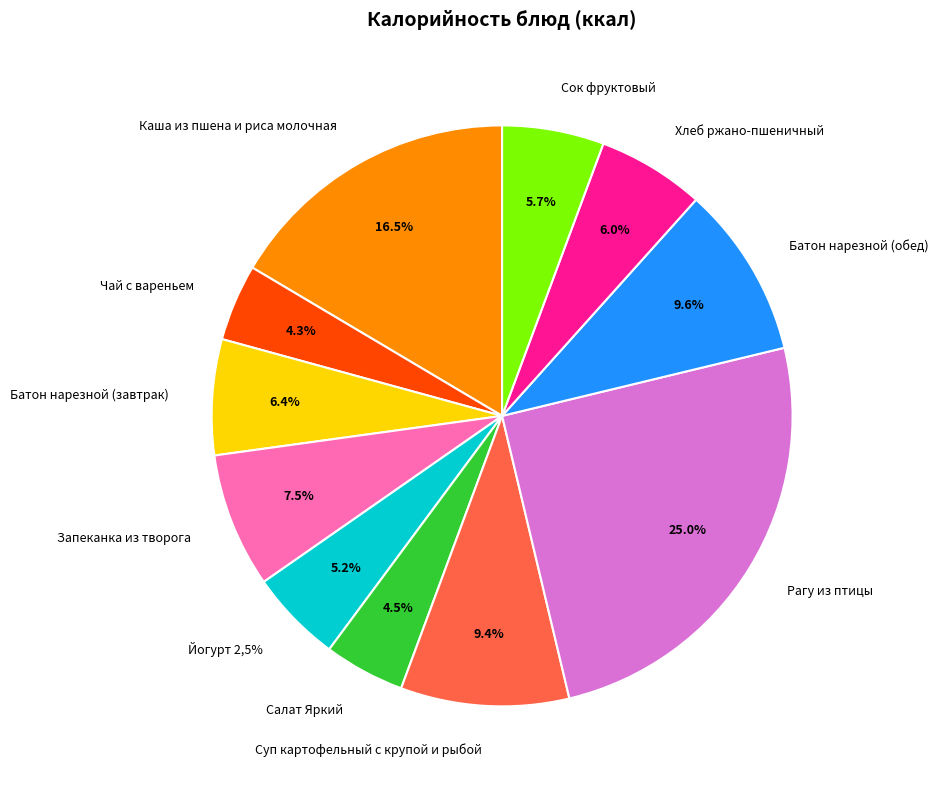

To the nearest percent, what is the average slice percentage?

9%